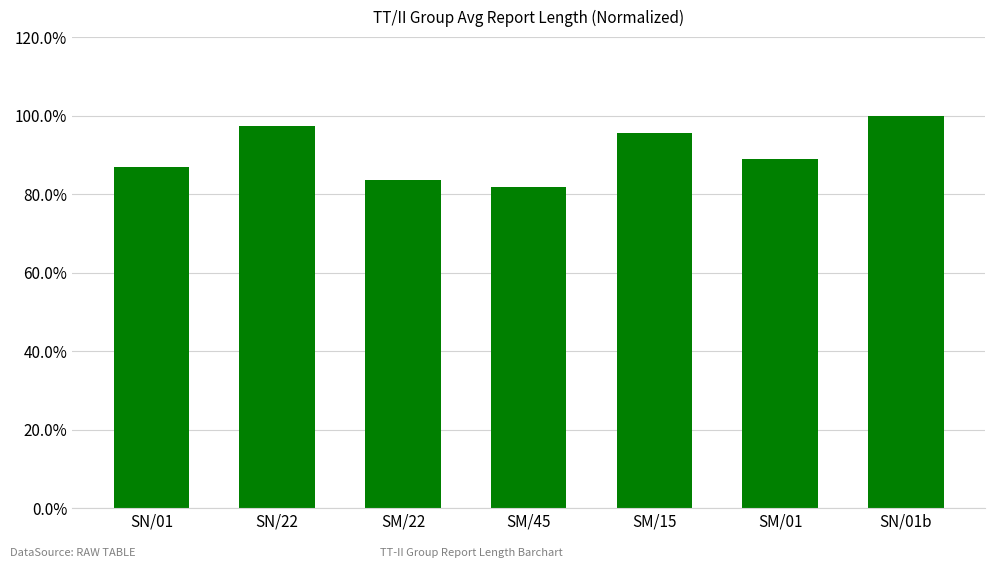

What is the difference between the values at SM/45 and SM/15?

0.1